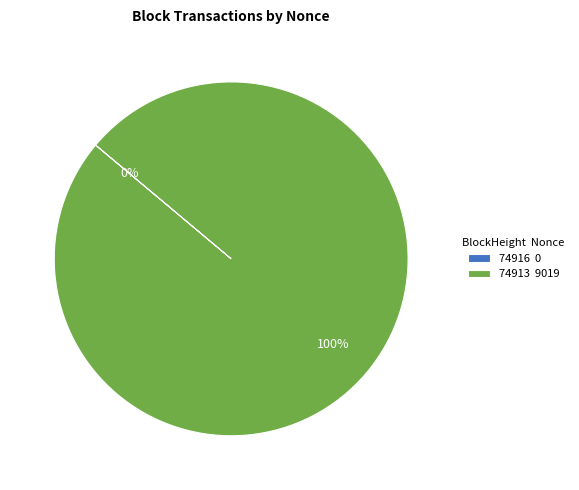

Which slice represents more than half of the pie?

74913